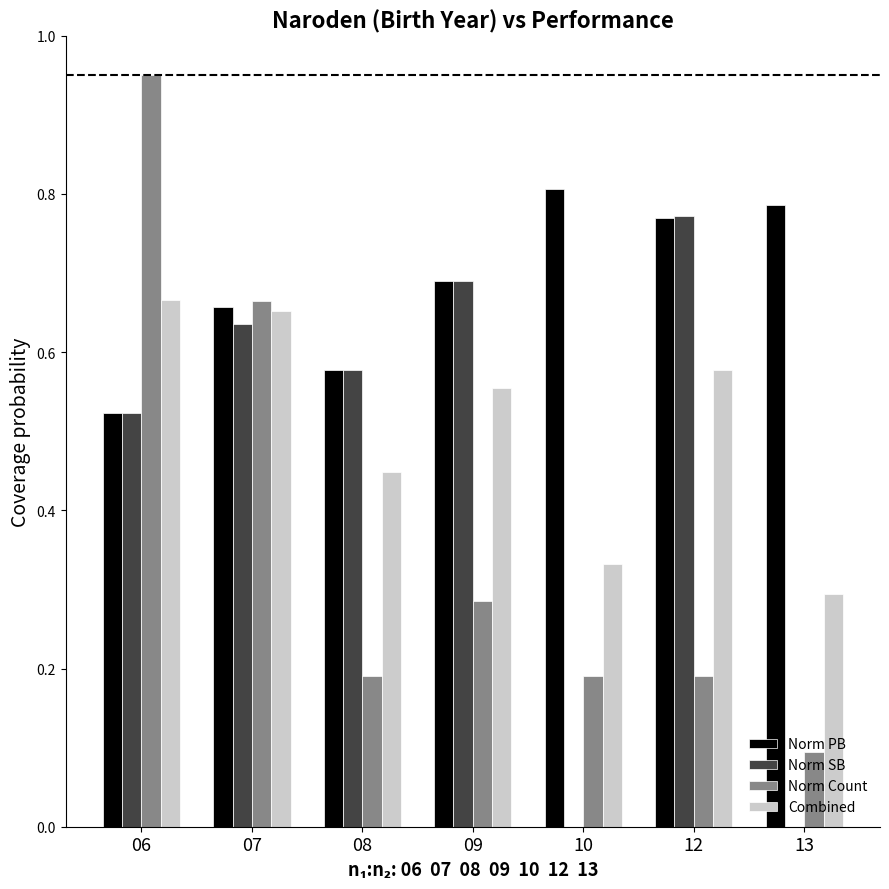

Which category has the highest value in the Norm SB series?

12